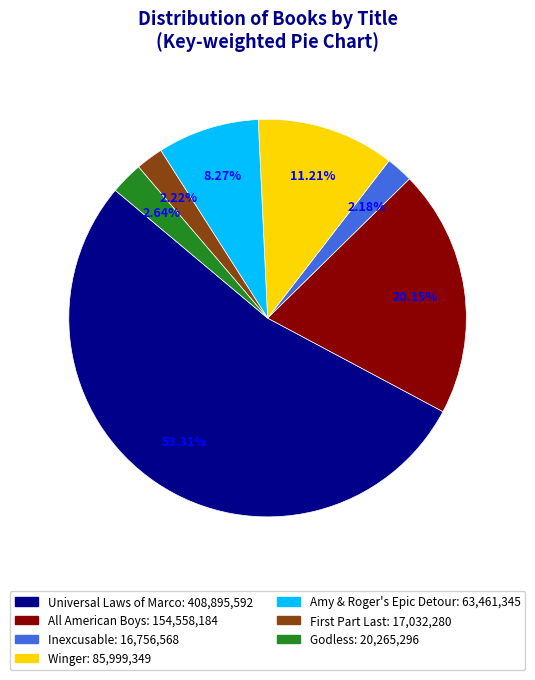

Which category has the biggest portion of the pie?

Universal Laws of Marco